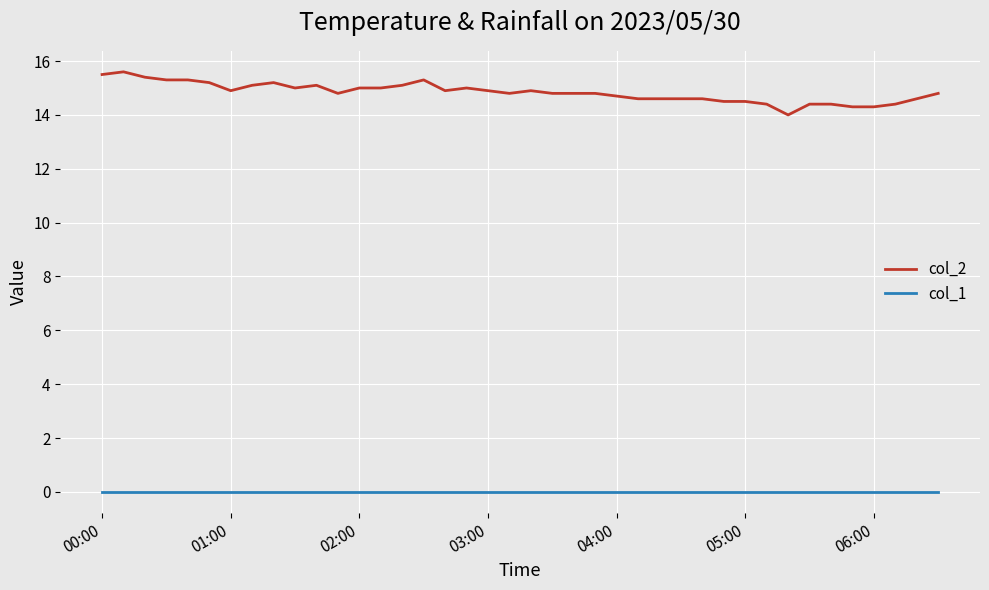

Reading left to right, what are all the values shown in this chart?

col_2: 15.5	15.6	15.4	15.3	15.3	15.2	14.9	15.1	15.2	15.0	15.1	14.8	15.0	15.0	15.1	15.3	14.9	15.0	14.9	14.8	14.9	14.8	14.8	14.8	14.7	14.6	14.6	14.6	14.6	14.5	14.5	14.4	14.0	14.4	14.4	14.3	14.3	14.4	14.6	14.8
col_1: 0.0	0.0	0.0	0.0	0.0	0.0	0.0	0.0	0.0	0.0	0.0	0.0	0.0	0.0	0.0	0.0	0.0	0.0	0.0	0.0	0.0	0.0	0.0	0.0	0.0	0.0	0.0	0.0	0.0	0.0	0.0	0.0	0.0	0.0	0.0	0.0	0.0	0.0	0.0	0.0